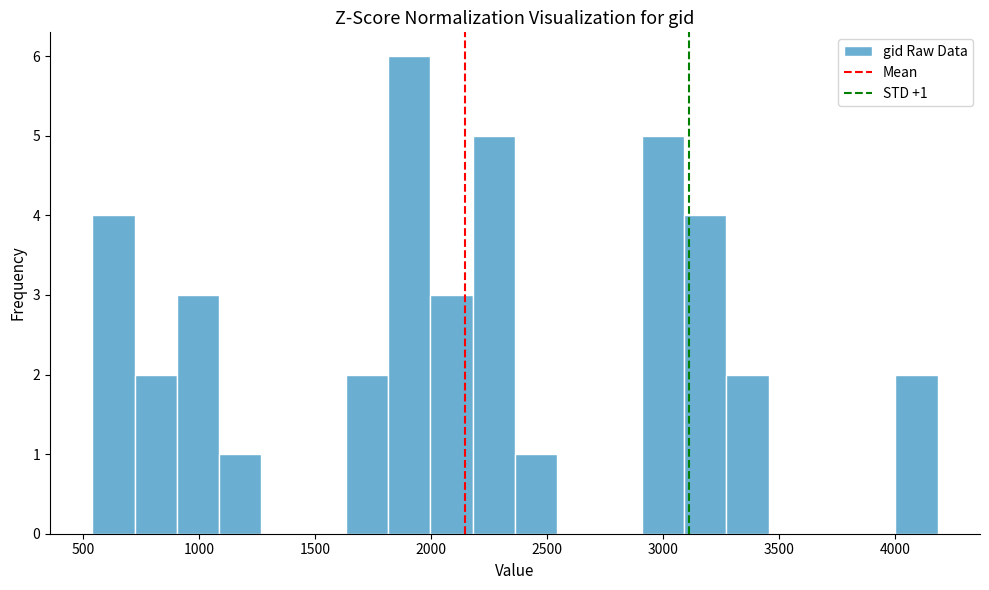

Around what value on the x-axis is the tallest bar? Give the approximate position of its centre, as read against the axis.

1900